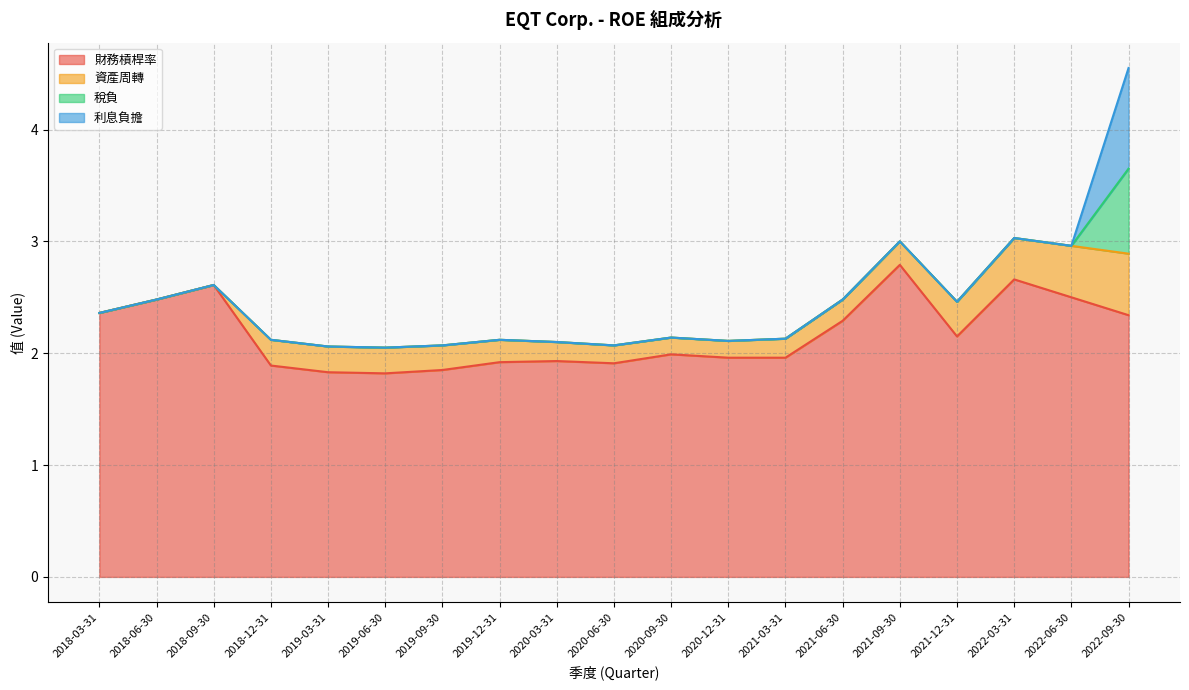

Where is 利息負擔 nearest to the value 0?

2018-03-31